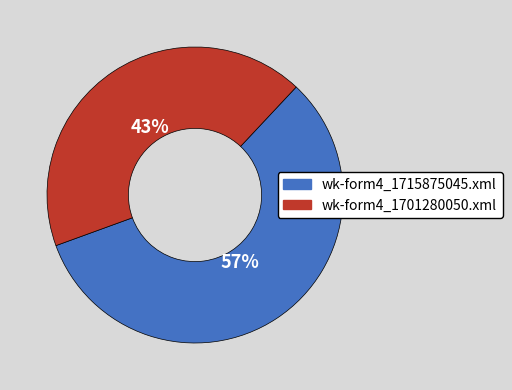

Is it true that wk-form4_1701280050.xml is 43% of the pie?

True